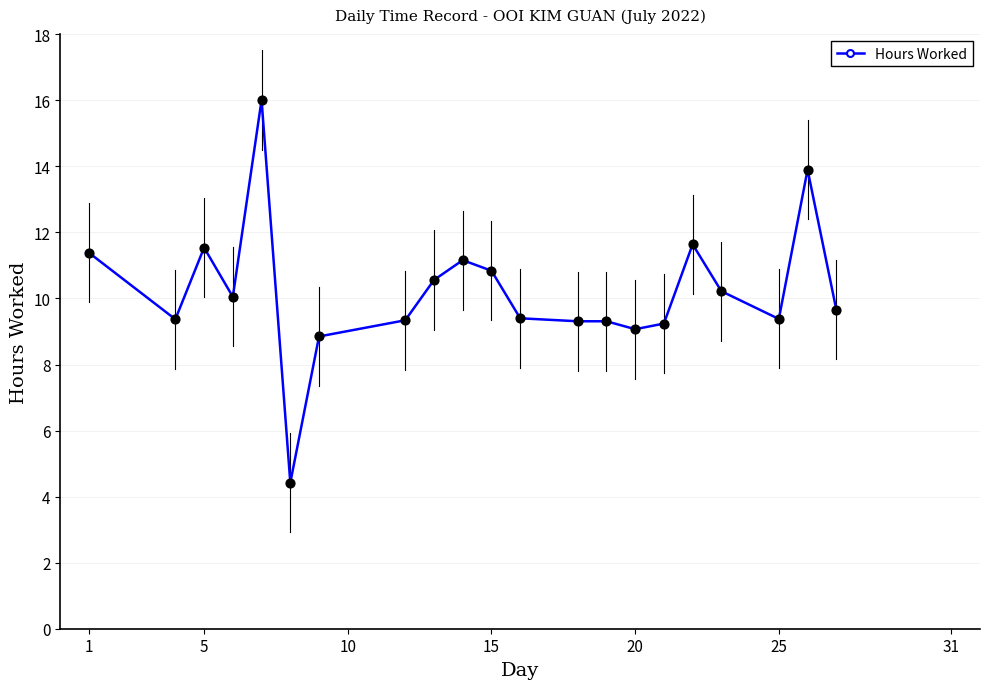

What is the difference between the maximum and second lowest values?

7.2